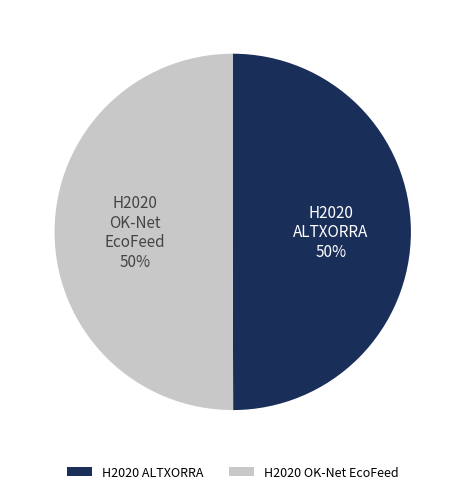

How many slices are in this pie chart?

2